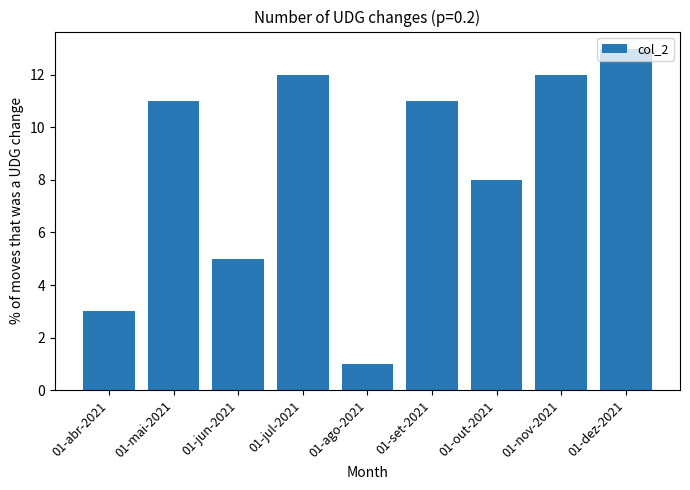

Where is the data nearest to the value 7?

01-out-2021